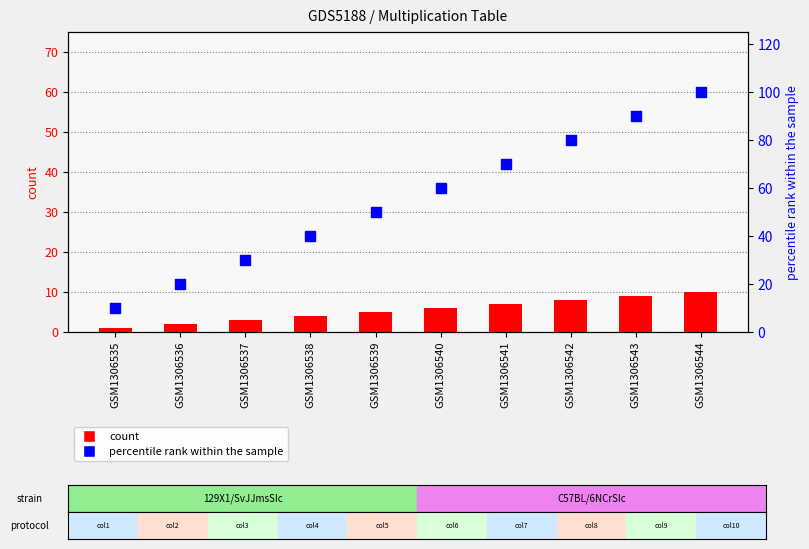

What are all the series names shown in the legend?

count, percentile rank within the sample